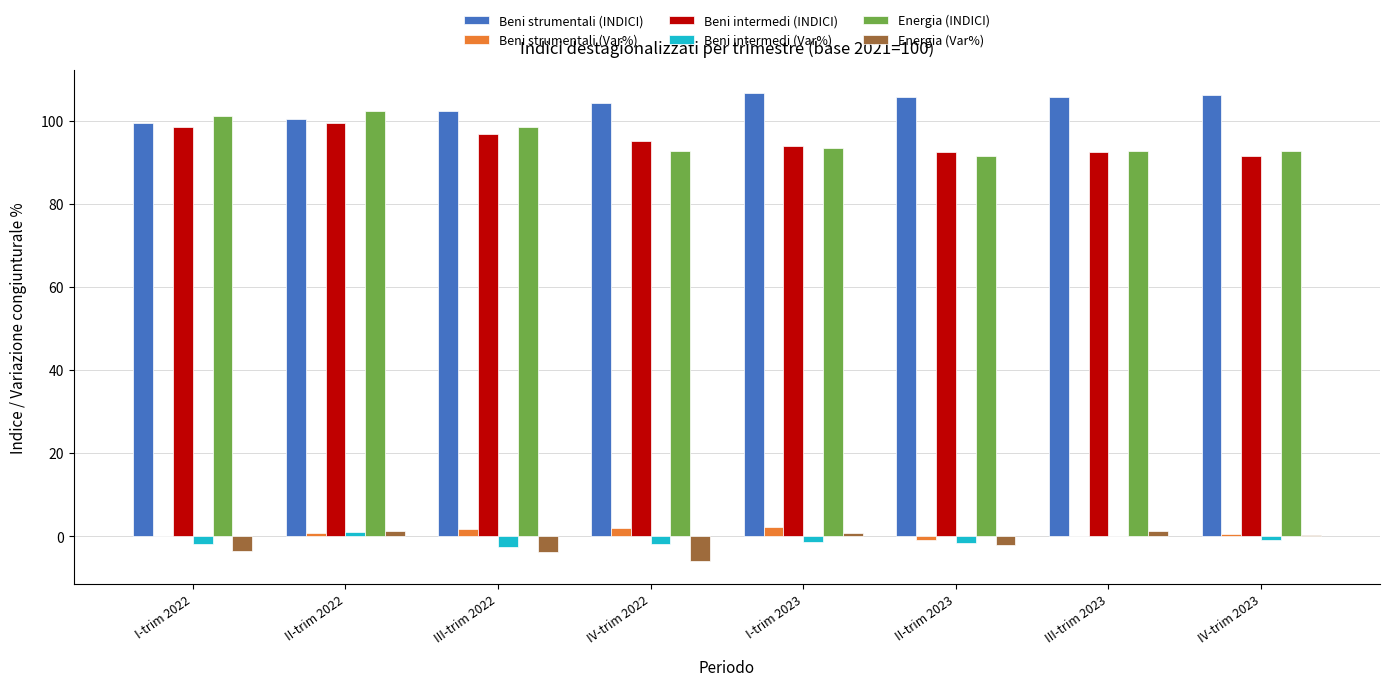

What is the sum of all Beni strumentali (Var%) values?

6.8